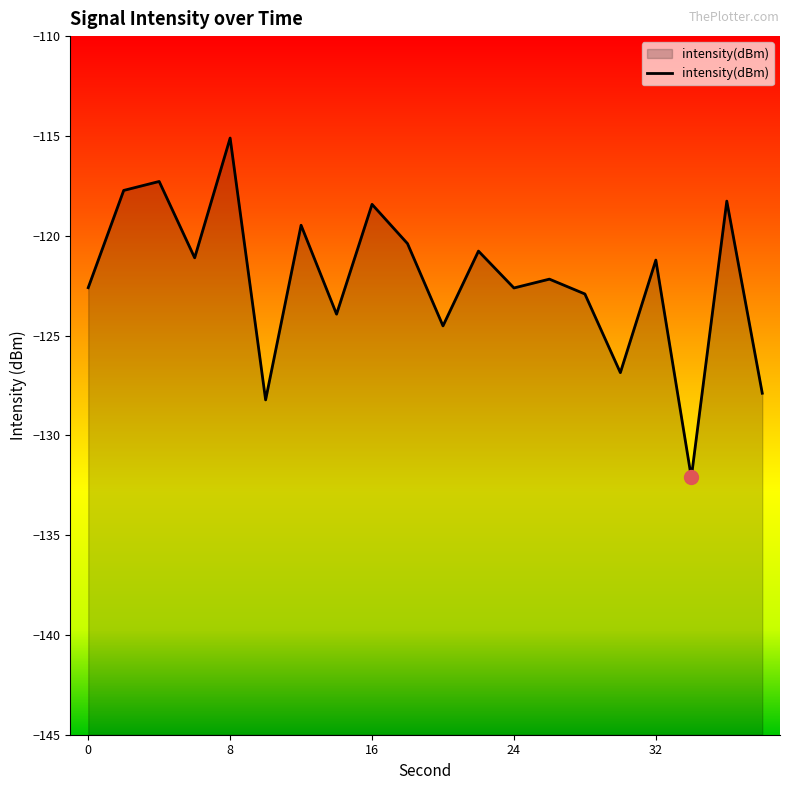

What is the difference between the maximum and minimum values?

17.0